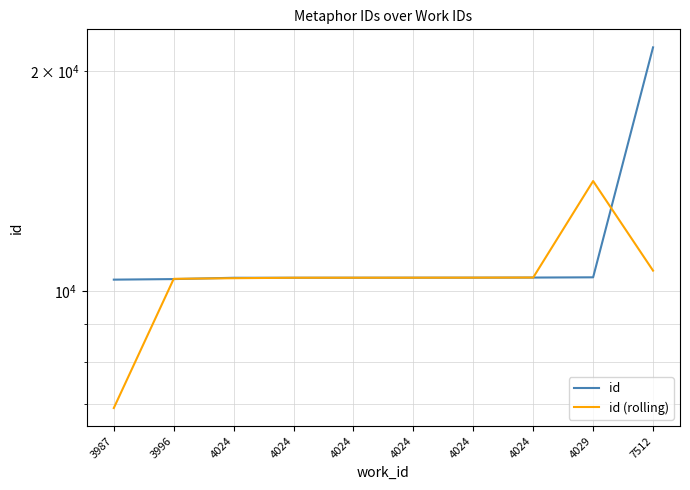

What is the lowest value of the id series?

10358.0